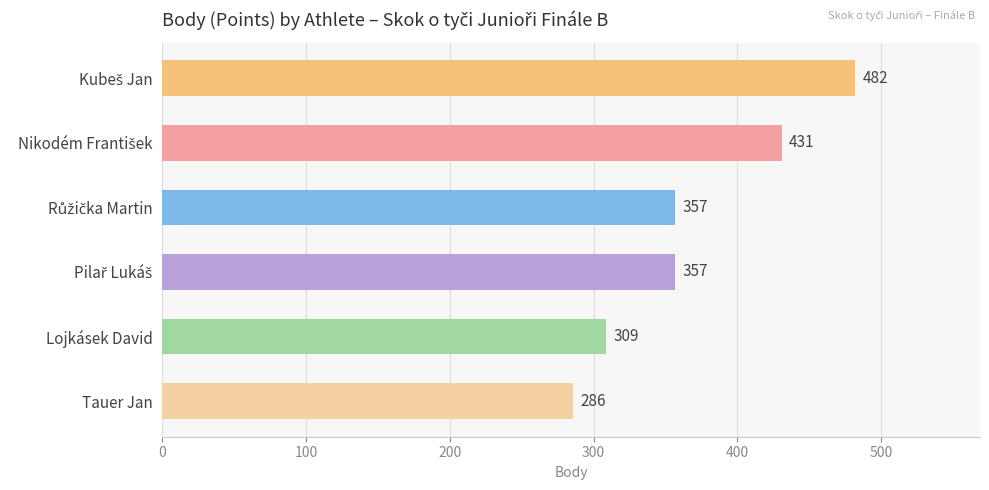

Reading bottom to top, extract all data points from this chart.

286	309	357	357	431	482